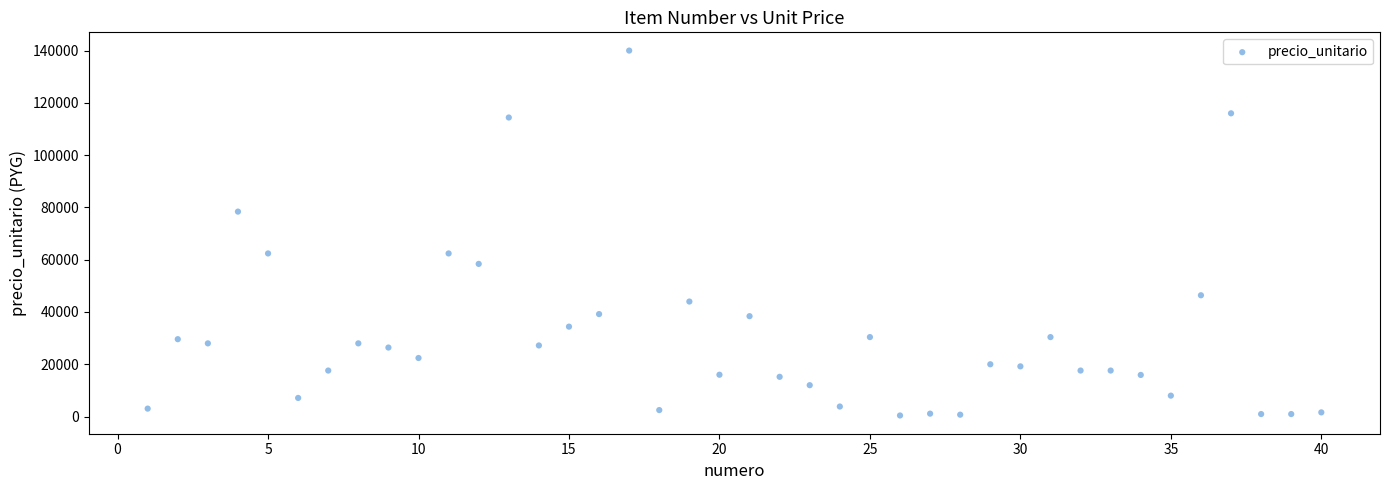

What is the range of Y values (max minus min)?

139585